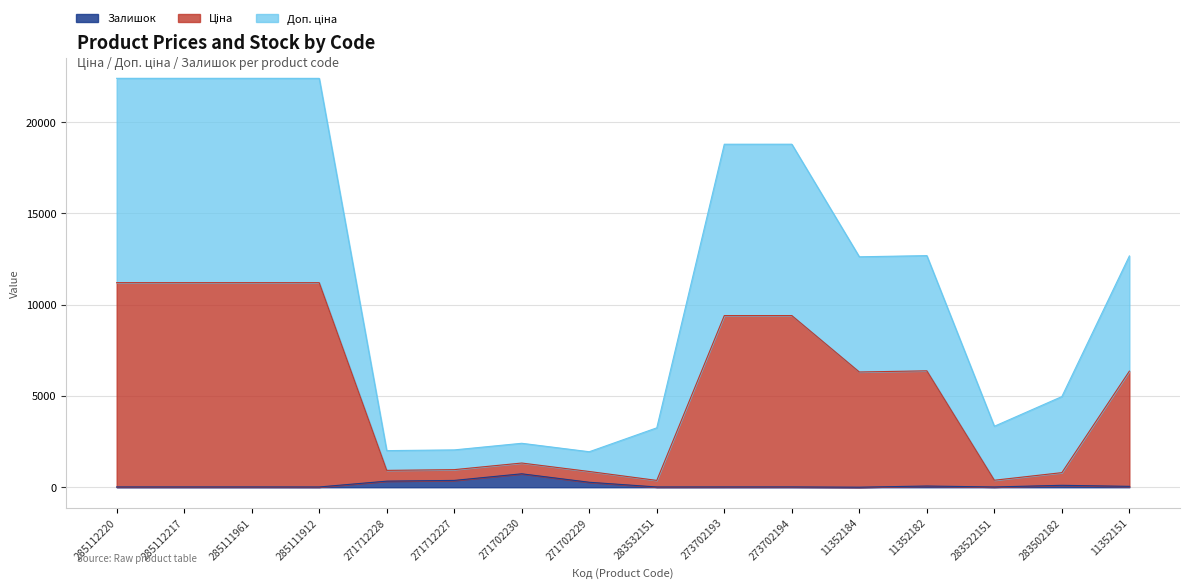

Reading right to left, what are all the values shown in this chart?

Ціна: 11352151=6357.8	283502182=800.3	283522151=384.5	11352182=6375.8	11352184=6311.8	273702194=9402.0	273702193=9401.0	283532151=374.9	271702229=862.9	271702230=1325.9	271712227=963.9	271712228=923.9	285111912=11203.2	285111961=11205.2	285112217=11205.2	285112220=11205.2
Доп. ціна: 11352151=12666.5	283502182=4965.8	283522151=3340.2	11352182=12684.5	11352184=12620.5	273702194=18785.9	273702193=18784.9	283532151=3253.7	271702229=1944.6	271702230=2407.6	271712227=2045.6	271712228=2005.6	285111912=22391.3	285111961=22393.3	285112217=22393.3	285112220=22393.3
Залишок: 11352151=49.0	283502182=106.0	283522151=15.0	11352182=67.0	11352184=3.0	273702194=18.0	273702193=17.0	283532151=15.0	271702229=273.0	271702230=736.0	271712227=374.0	271712228=334.0	285111912=15.0	285111961=17.0	285112217=17.0	285112220=17.0